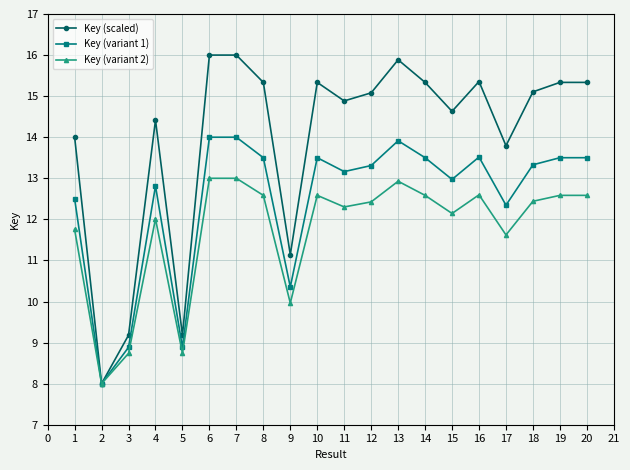

Where does the Key (scaled) series first go above 15?

6